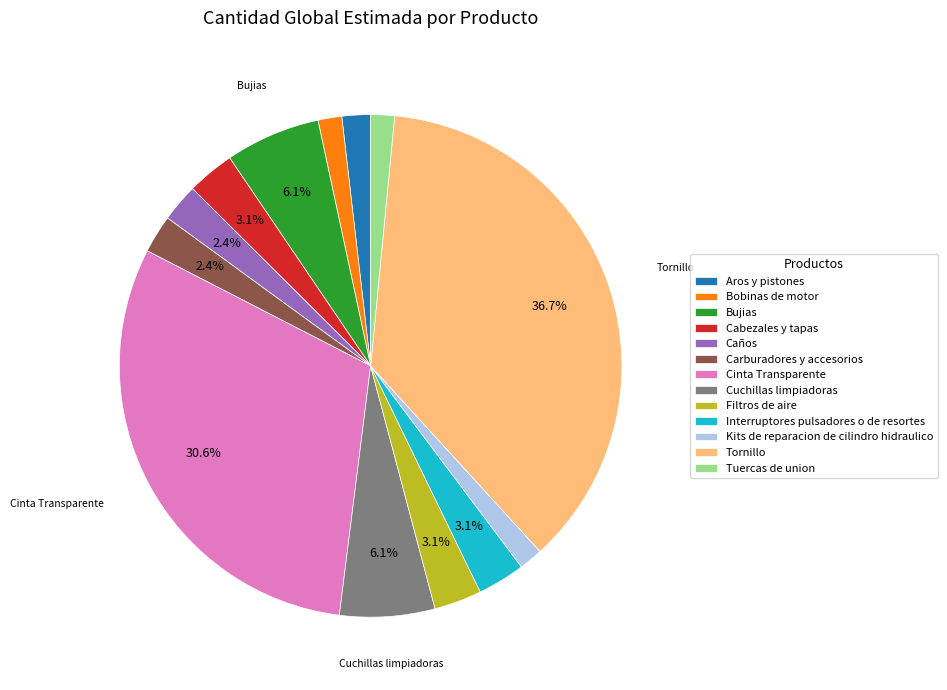

To the nearest percent, what is the average slice percentage?

8%